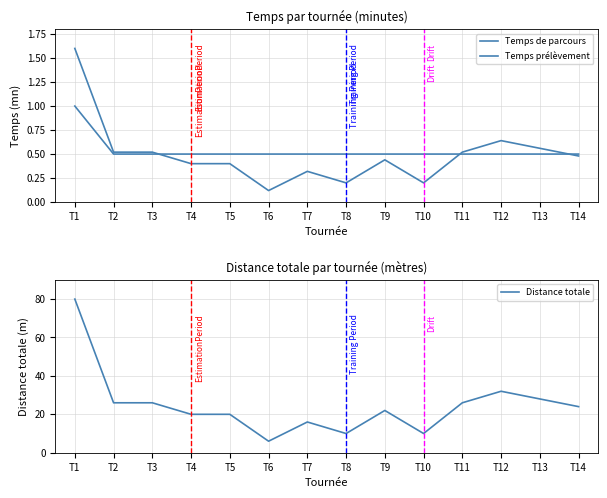

What is the difference between the maximum and minimum values in the Distance totale series?

74